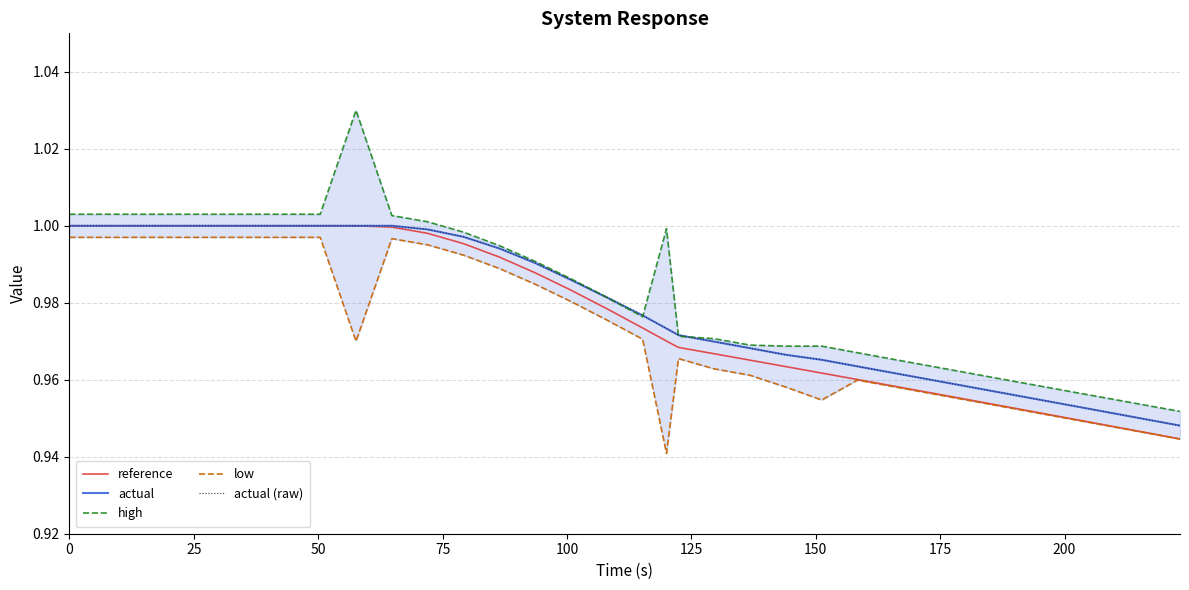

Is this an area chart (filled region under the line)?

No